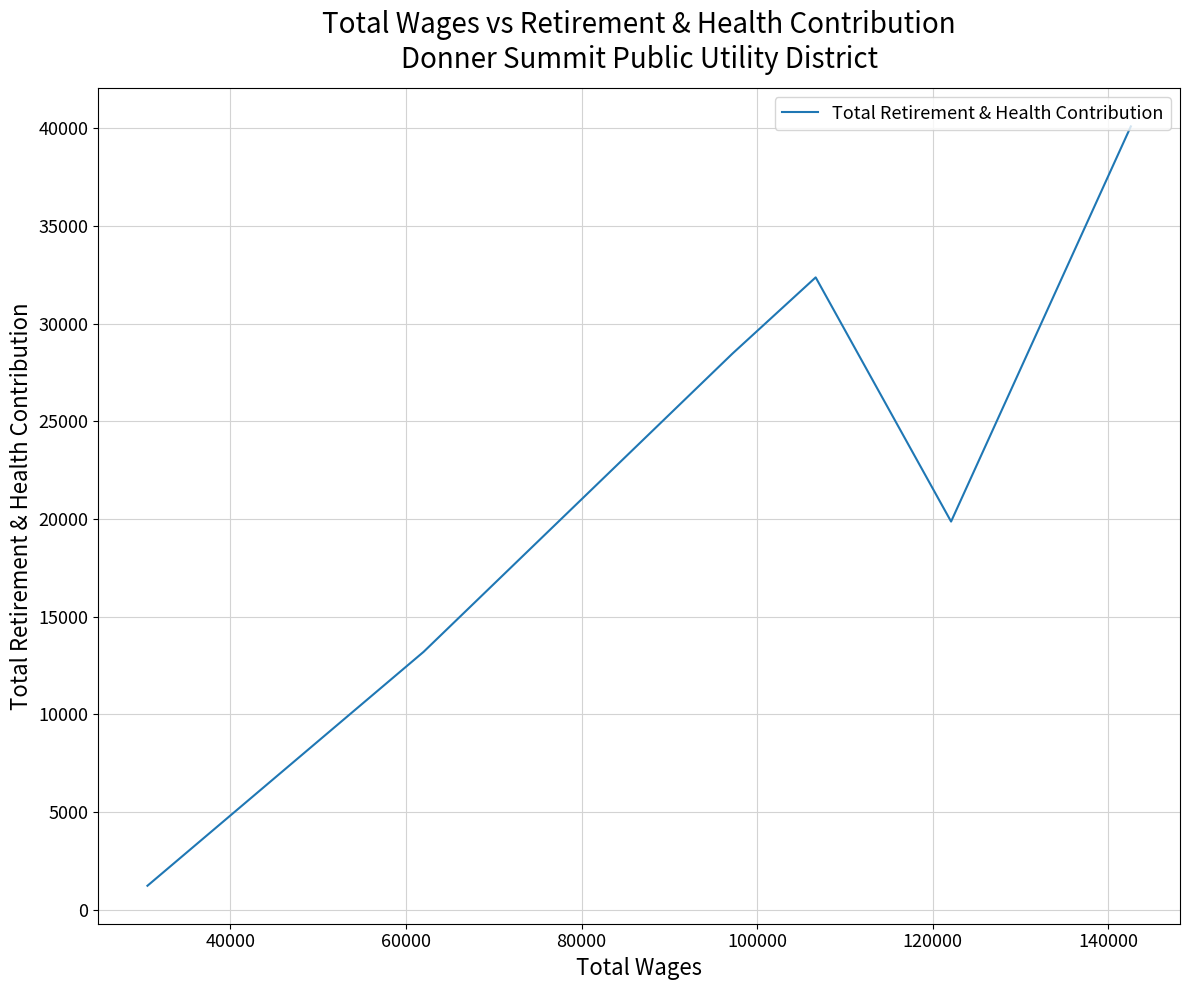

How many categories are shown in the chart?

6